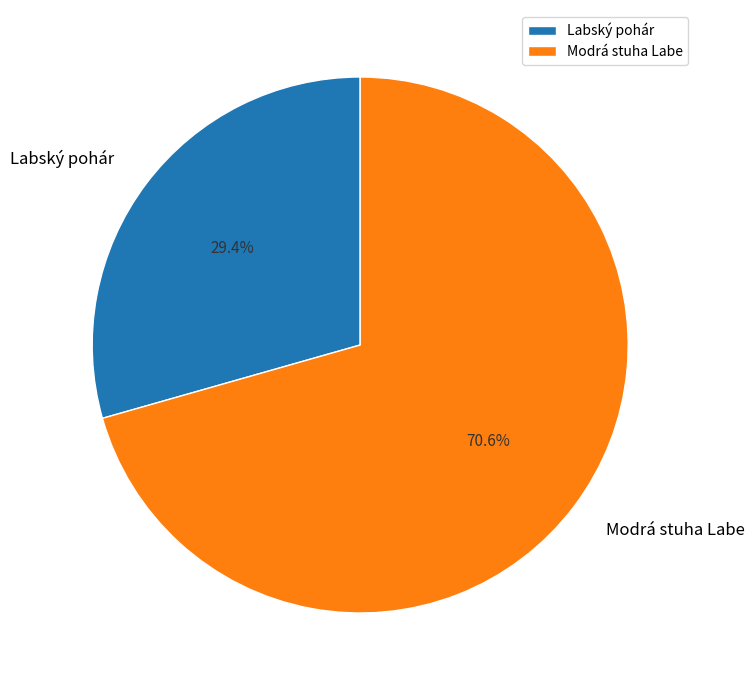

Approximately how many times larger is the value at Modrá stuha Labe compared to Labský pohár?

2.4